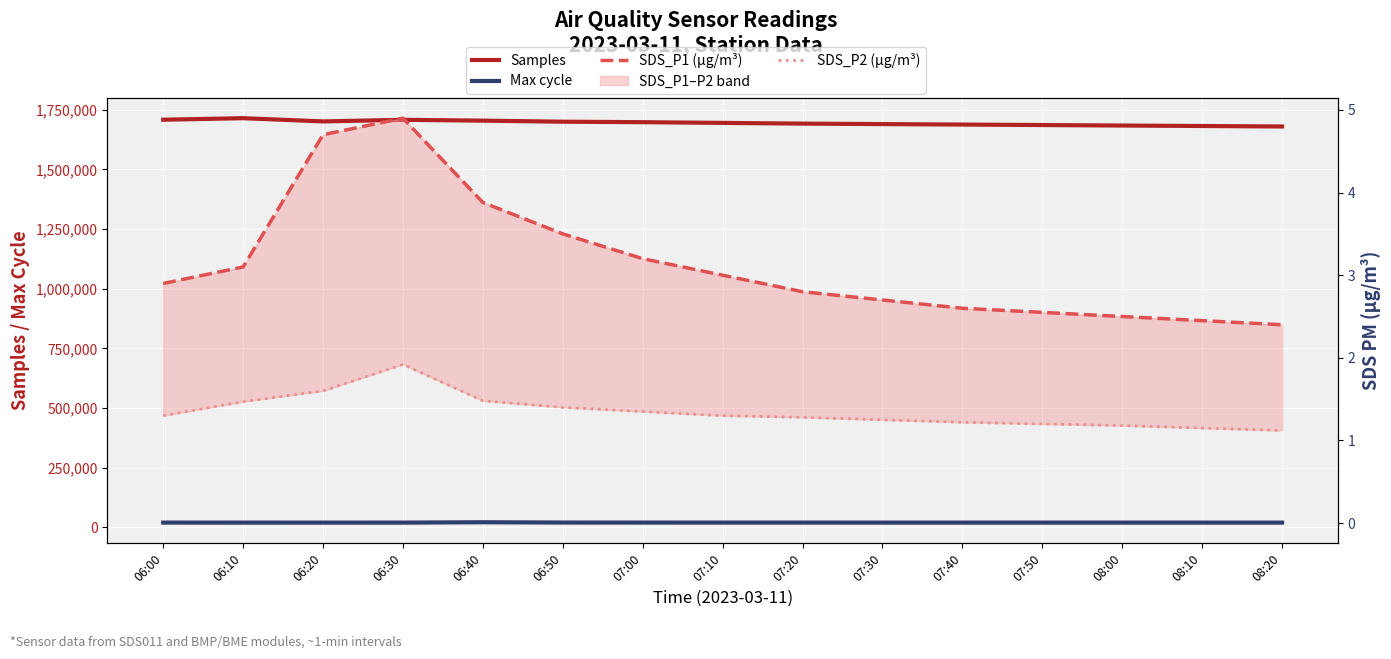

Reading left to right, what are all the values shown in this chart?

Samples: 06:00=1708283.0	06:10=1714729.0	06:20=1701241.0	06:30=1707907.0	06:40=1704435.0	06:50=1700000.0	07:00=1698000.0	07:10=1695000.0	07:20=1692000.0	07:30=1690000.0	07:40=1688000.0	07:50=1686000.0	08:00=1684000.0	08:10=1682000.0	08:20=1680000.0
Max cycle: 06:00=20303.0	06:10=20243.0	06:20=20204.0	06:30=20238.0	06:40=21754.0	06:50=20500.0	07:00=20400.0	07:10=20350.0	07:20=20300.0	07:30=20280.0	07:40=20260.0	07:50=20250.0	08:00=20240.0	08:10=20230.0	08:20=20220.0
SDS_P1 (µg/m³): 06:00=2.9	06:10=3.1	06:20=4.7	06:30=4.9	06:40=3.9	06:50=3.5	07:00=3.2	07:10=3.0	07:20=2.8	07:30=2.7	07:40=2.6	07:50=2.5	08:00=2.5	08:10=2.5	08:20=2.4
SDS_P2 (µg/m³): 06:00=1.3	06:10=1.5	06:20=1.6	06:30=1.9	06:40=1.5	06:50=1.4	07:00=1.4	07:10=1.3	07:20=1.3	07:30=1.2	07:40=1.2	07:50=1.2	08:00=1.2	08:10=1.1	08:20=1.1